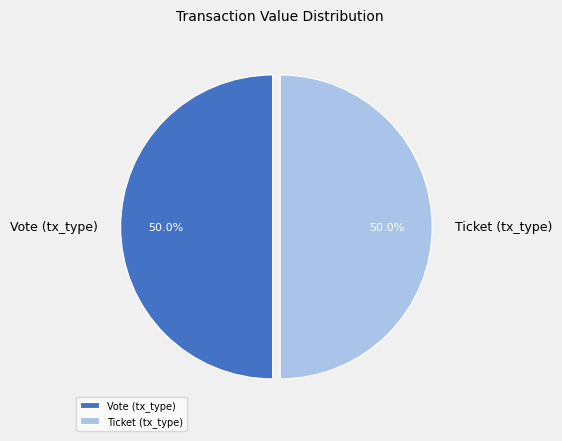

Do Vote (tx_type) and Ticket (tx_type) together represent more than half of the pie?

Yes